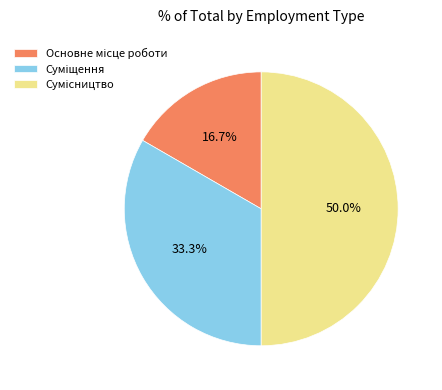

Which category has the biggest portion of the pie?

Сумісництво